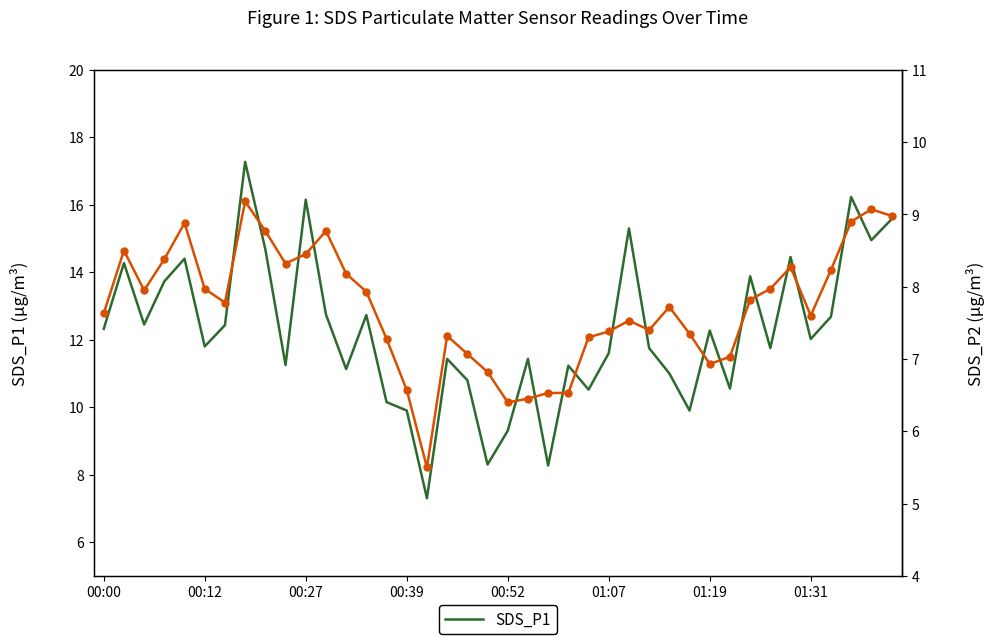

Reading left to right, list all the values displayed in this chart.

SDS_P1: 12.3	14.3	12.4	13.7	14.4	11.8	12.4	17.3	14.7	11.2	16.1	12.8	11.1	12.7	10.2	9.9	7.3	11.4	10.8	8.3	9.3	11.4	8.3	11.2	10.5	11.6	15.3	11.8	11.0	9.9	12.3	10.6	13.9	11.8	14.4	12.0	12.7	16.2	14.9	15.6
SDS_P2: 7.6	8.5	8.0	8.4	8.9	8.0	7.8	9.2	8.8	8.3	8.4	8.8	8.2	7.9	7.3	6.6	5.5	7.3	7.1	6.8	6.4	6.5	6.5	6.5	7.3	7.4	7.5	7.4	7.7	7.3	6.9	7.0	7.8	8.0	8.3	7.6	8.2	8.9	9.1	9.0